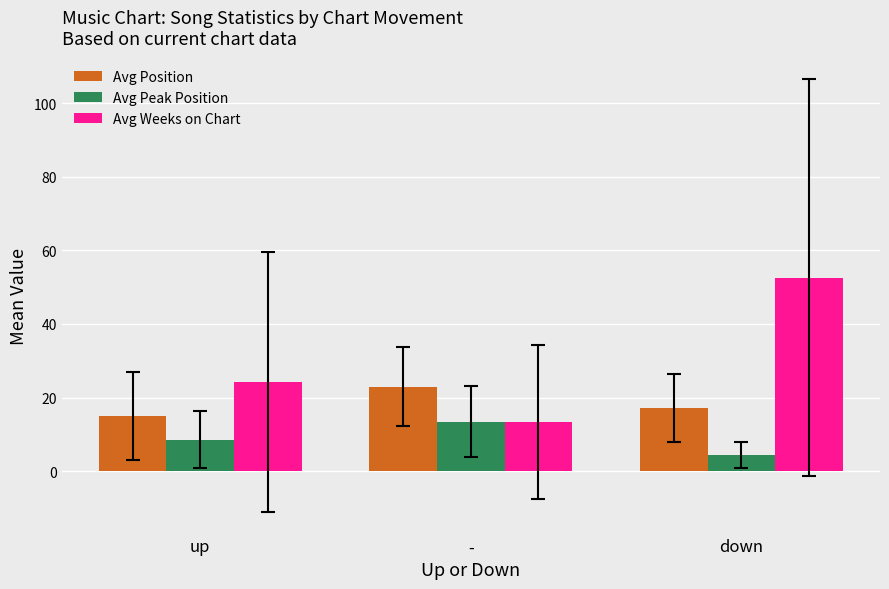

What are all the series names shown in the legend?

Avg Position, Avg Peak Position, Avg Weeks on Chart